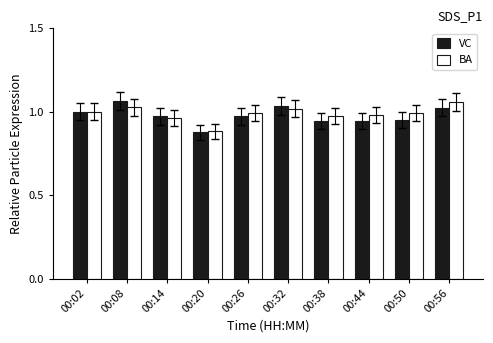

Which label corresponds to the smallest value in the chart?

00:20